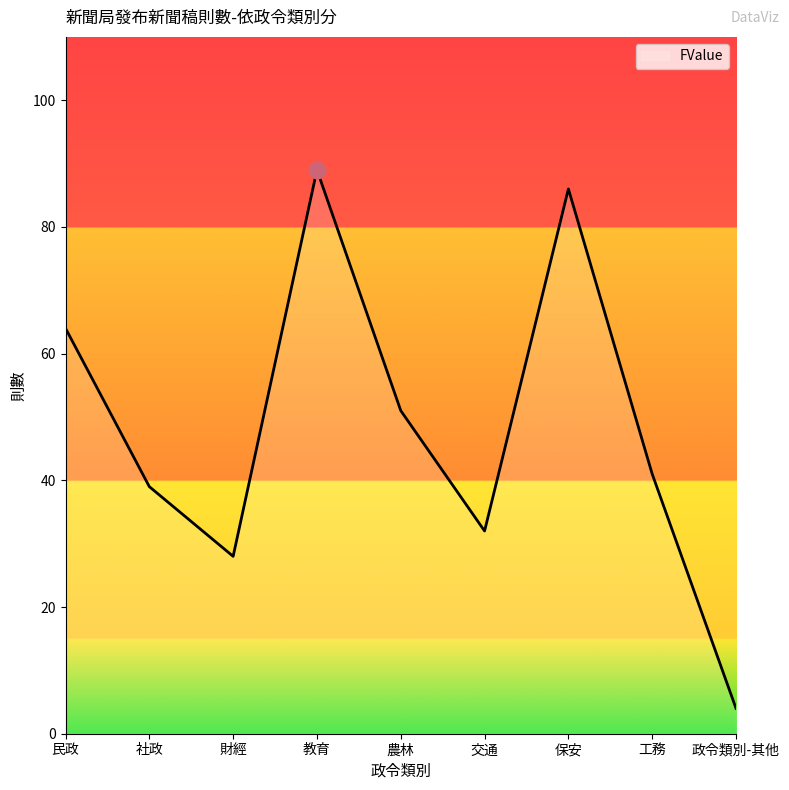

At which label does the data first exceed 41?

民政